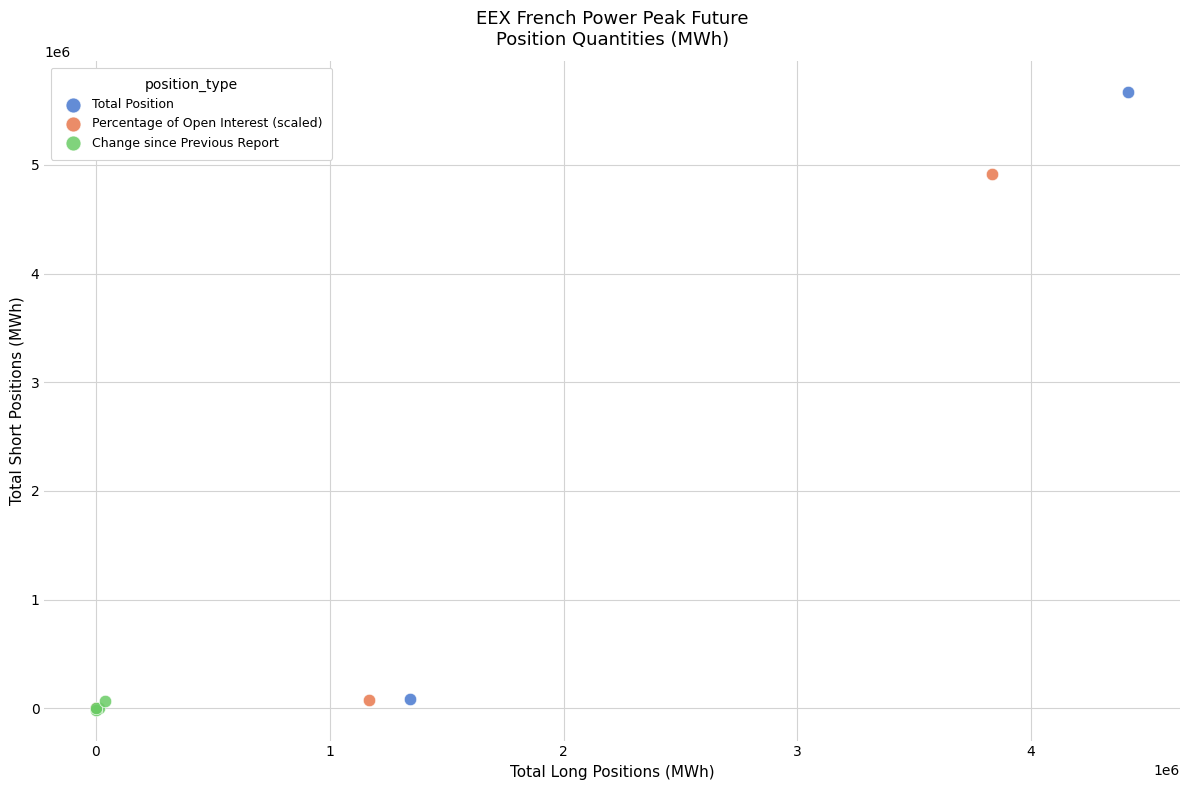

Which series reaches the maximum Y coordinate?

Total Position